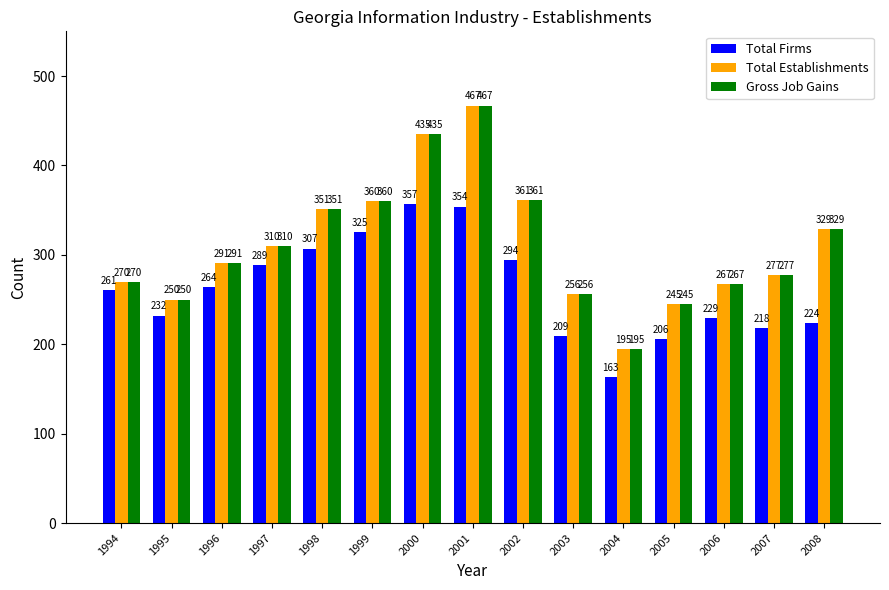

Reading left to right, what are all the values shown in this chart?

Total Firms: 1994=261	1995=232	1996=264	1997=289	1998=307	1999=325	2000=357	2001=354	2002=294	2003=209	2004=163	2005=206	2006=229	2007=218	2008=224
Total Establishments: 1994=270	1995=250	1996=291	1997=310	1998=351	1999=360	2000=435	2001=467	2002=361	2003=256	2004=195	2005=245	2006=267	2007=277	2008=329
Gross Job Gains: 1994=270	1995=250	1996=291	1997=310	1998=351	1999=360	2000=435	2001=467	2002=361	2003=256	2004=195	2005=245	2006=267	2007=277	2008=329